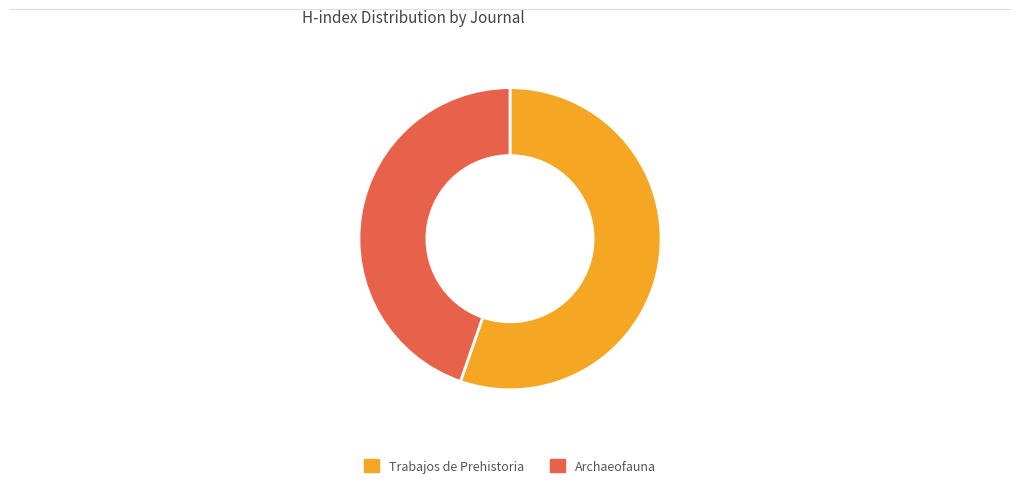

What is the ratio of the value at Archaeofauna to the value at Trabajos de Prehistoria?

0.8